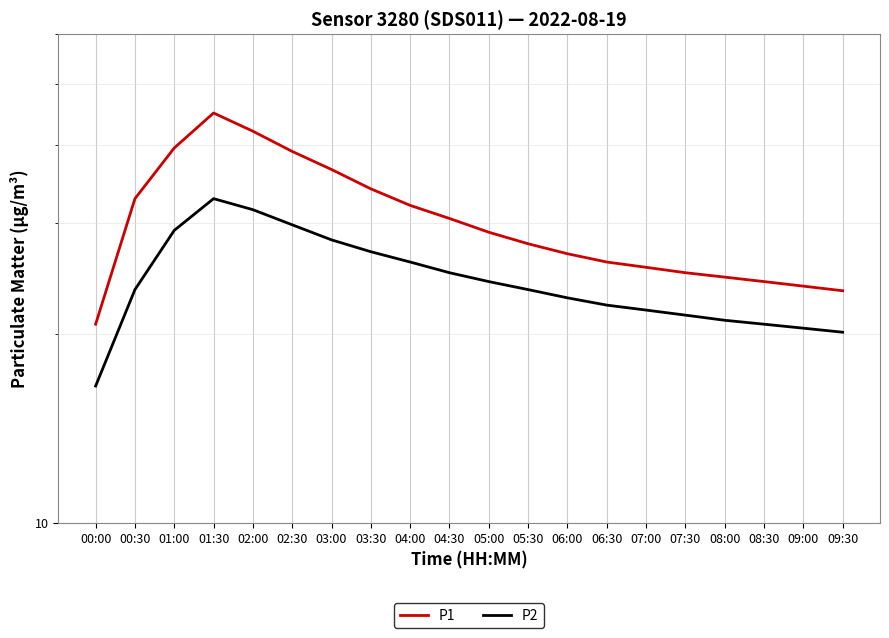

What is the average value of the P2 series?

24.4